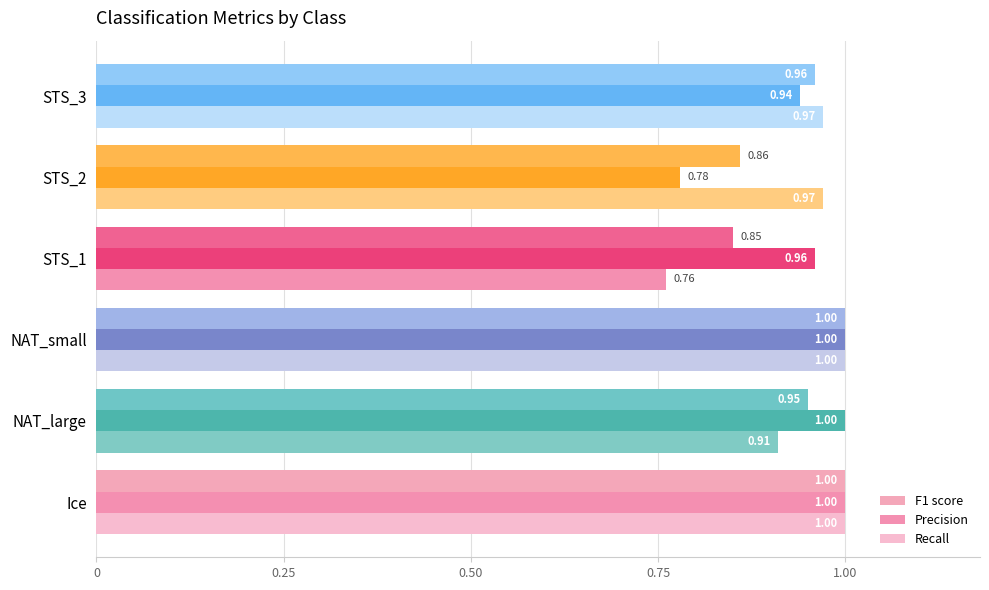

How many Precision values are between 0 and 1?

6